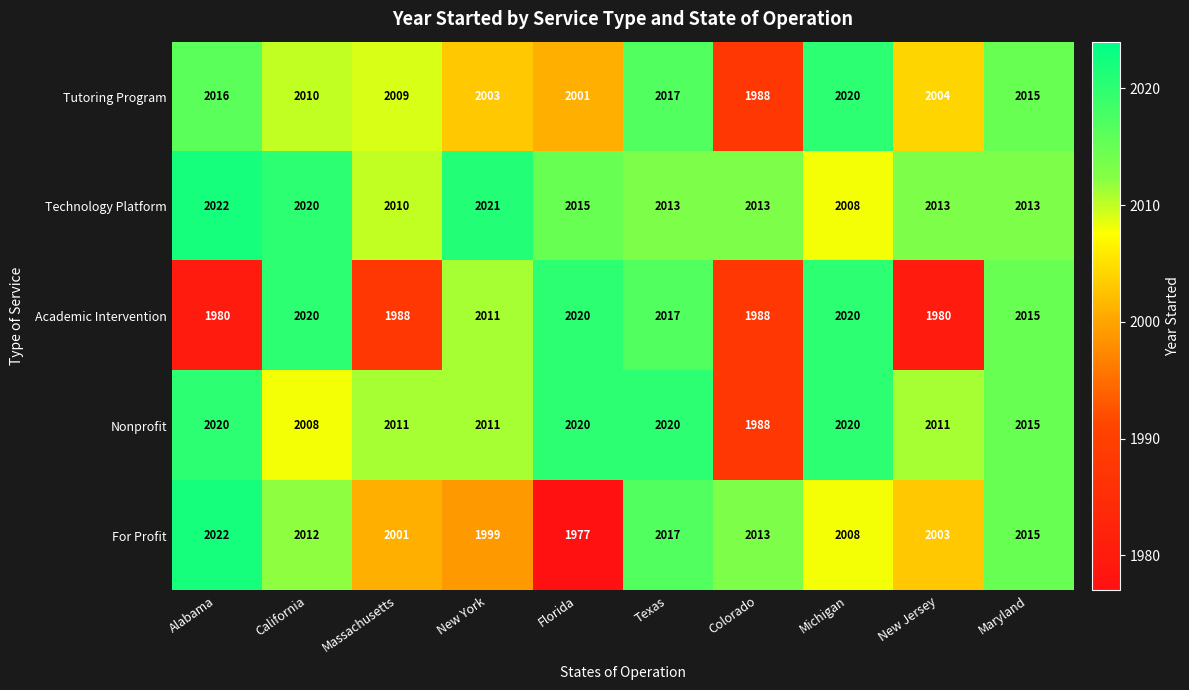

True or false: For Profit has a value of 2013 at Colorado.

True